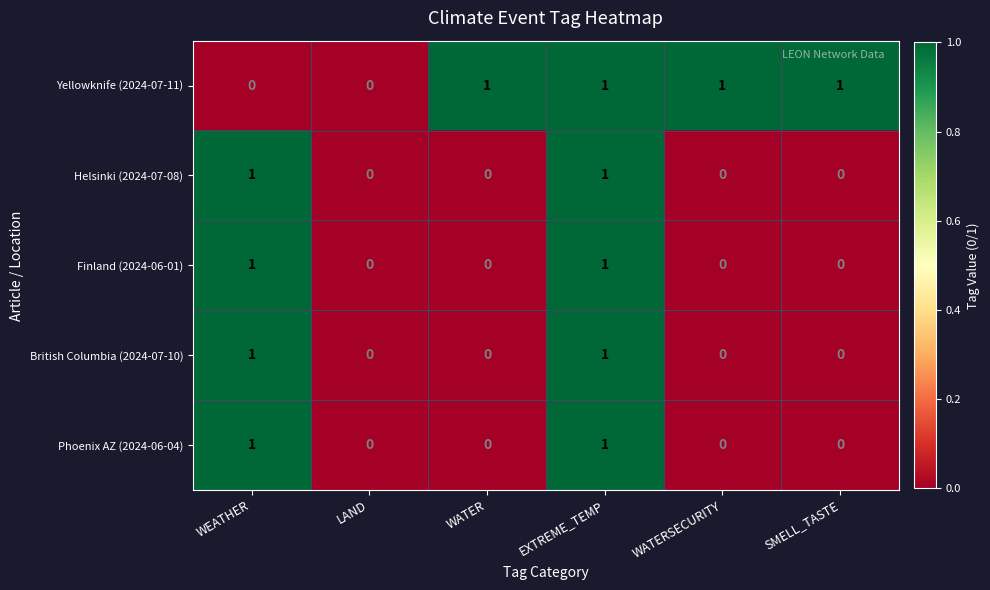

What is the sum of all Yellowknife (2024-07-11) values?

4